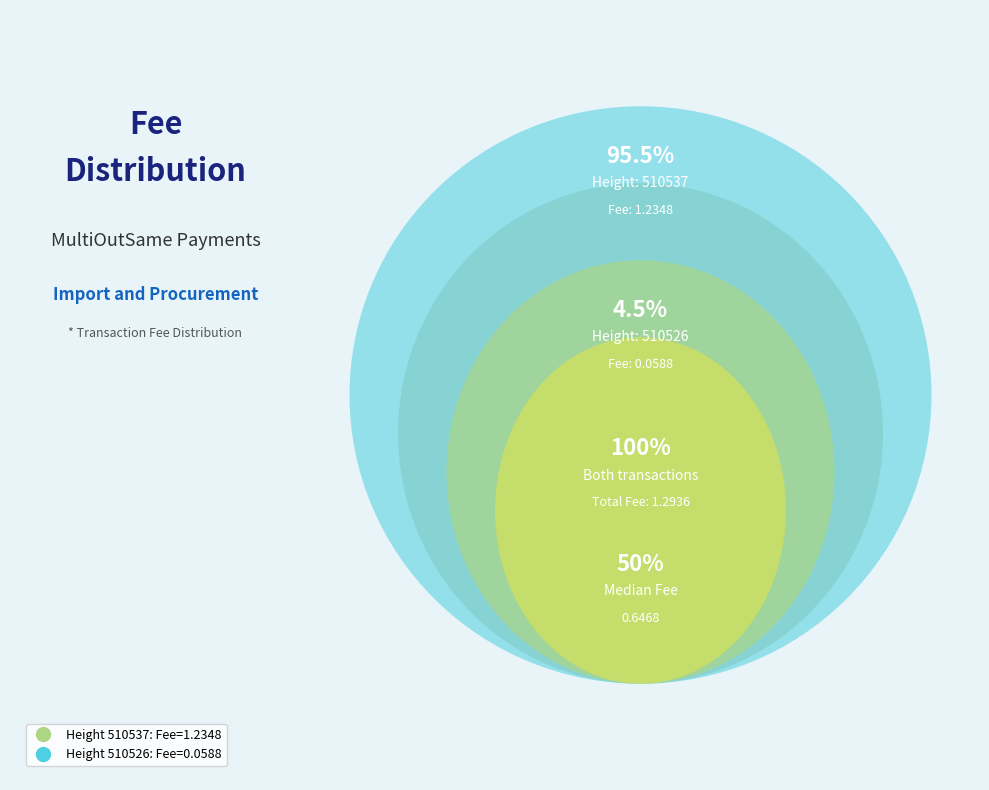

To the nearest percent, what is the average slice percentage?

50%